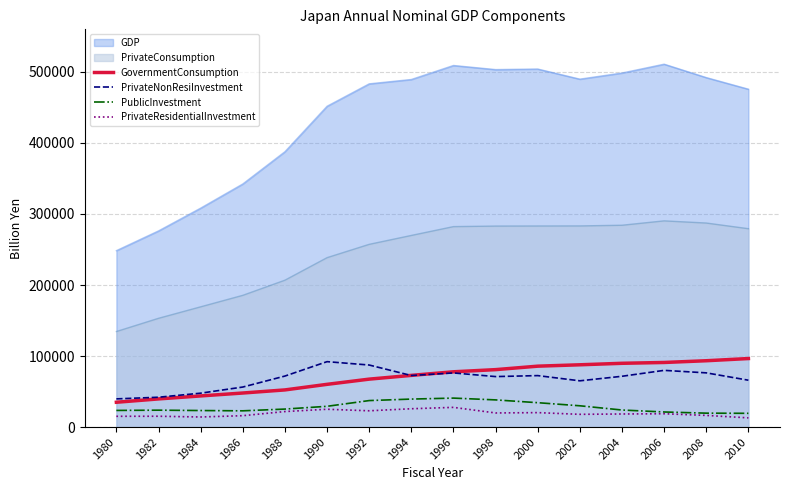

What is the value of the PublicInvestment point at the 2nd from the left?

23778.6